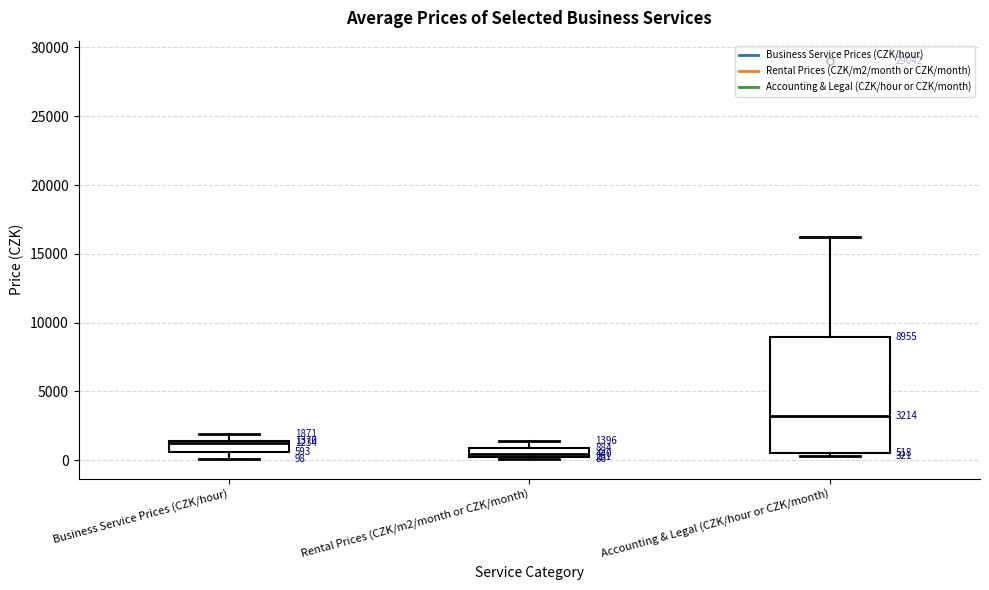

Which box has the lowest median line?

Rental Prices (CZK/m2/month or CZK/month)